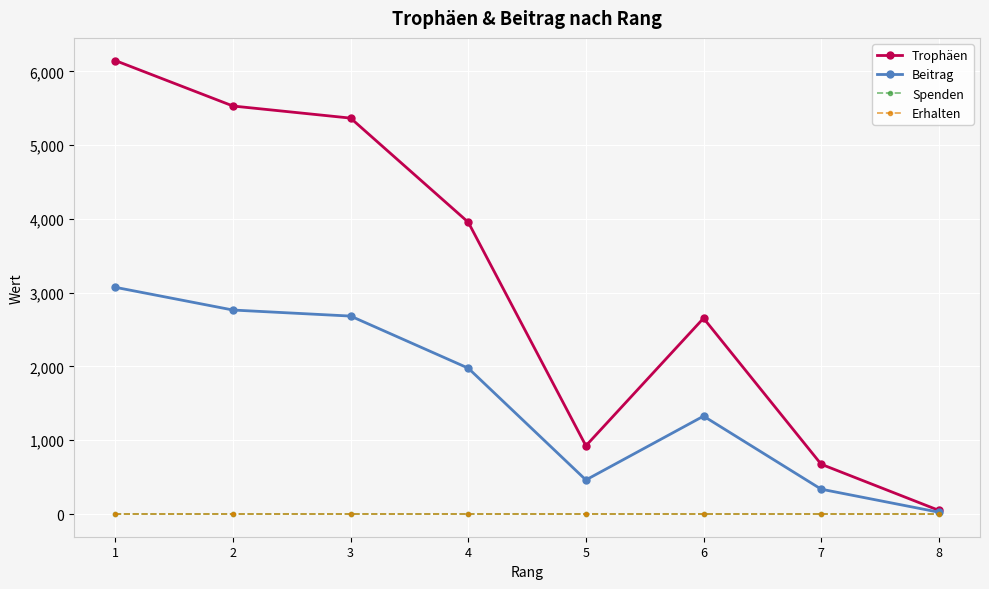

Is this an area chart (filled region under the line)?

No